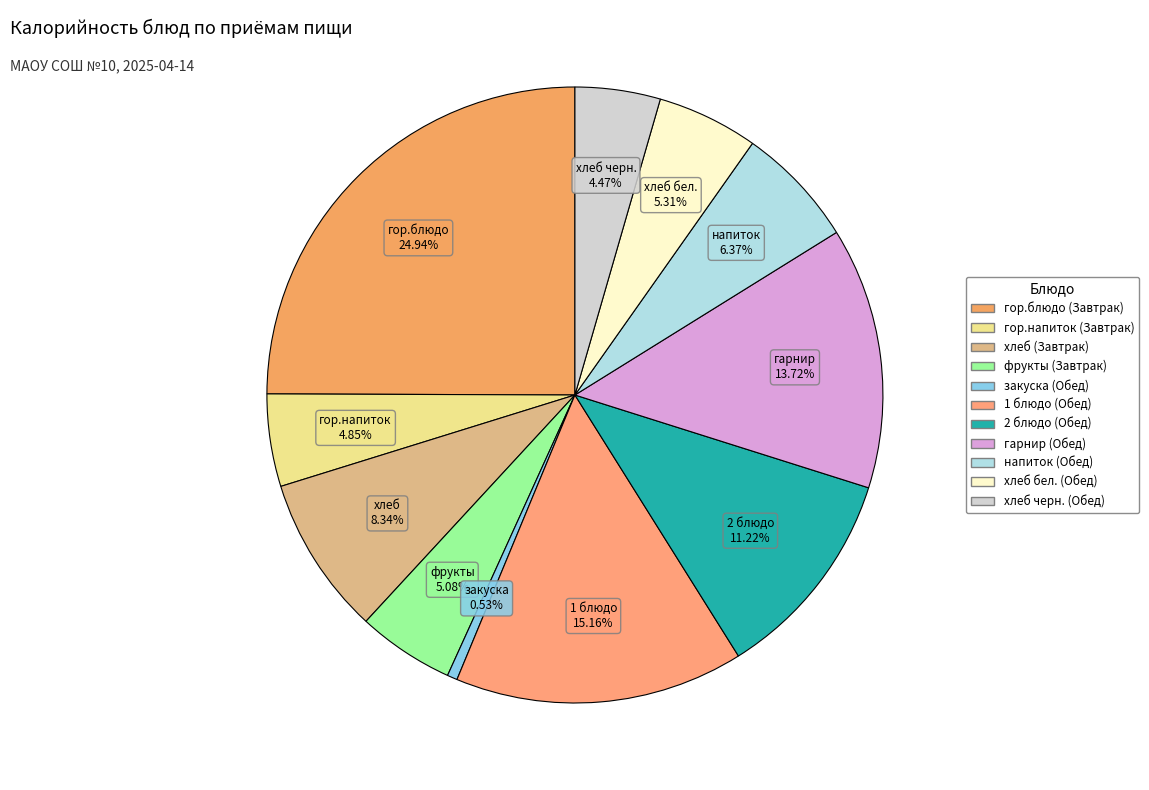

Combined, what portion of the pie is гарнир (Обед) and 2 блюдо (Обед)?

24.9%